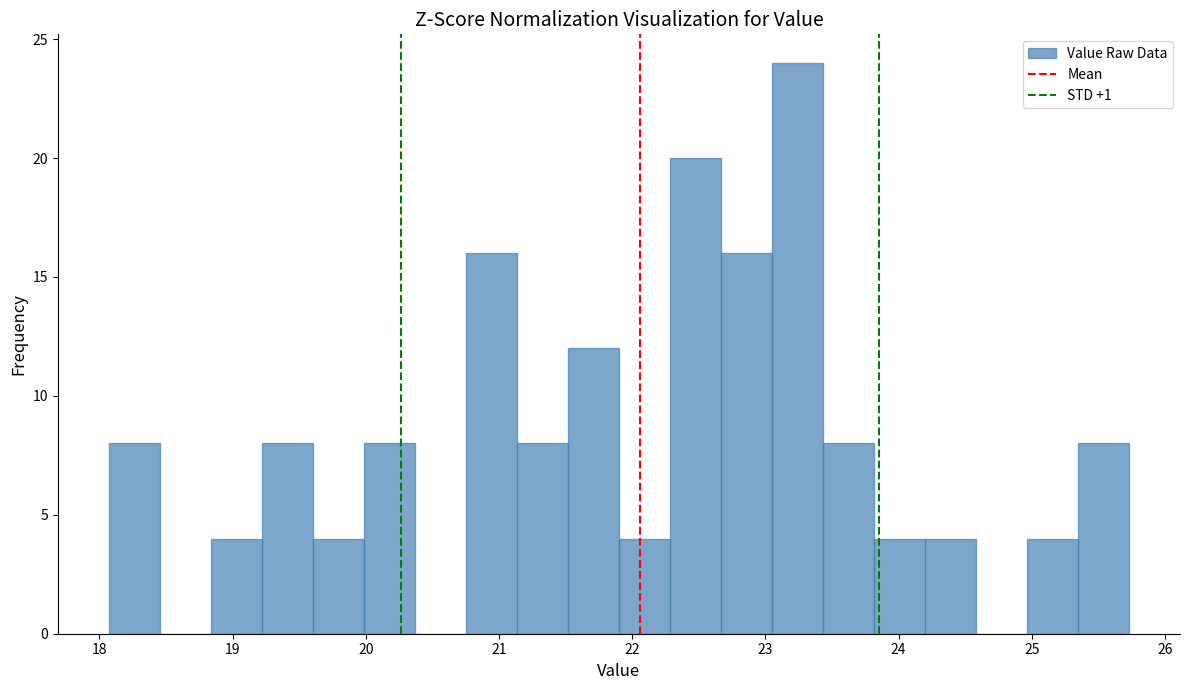

Around what value on the x-axis is the tallest bar? Give the approximate position of its centre, as read against the axis.

23.2